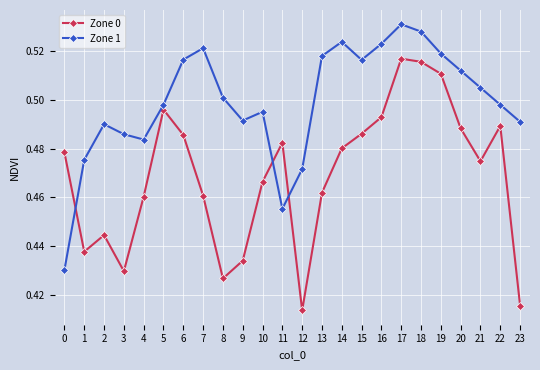

What is the sum of the Zone 1 values at 1 and 7?

1.0